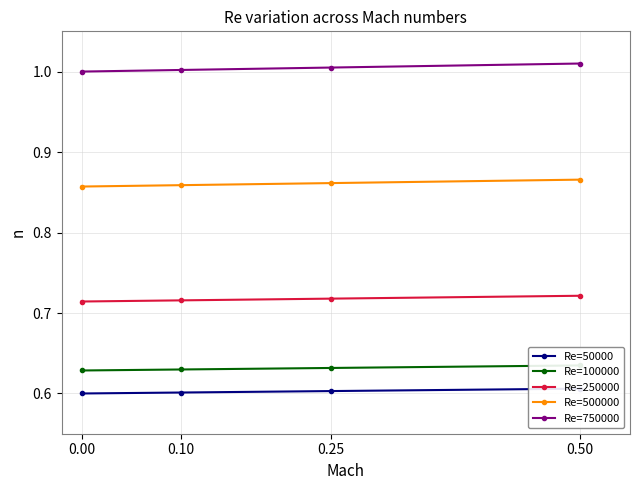

What is the sum of the Re=750000 values at 0.25 and 0.50?

2.0